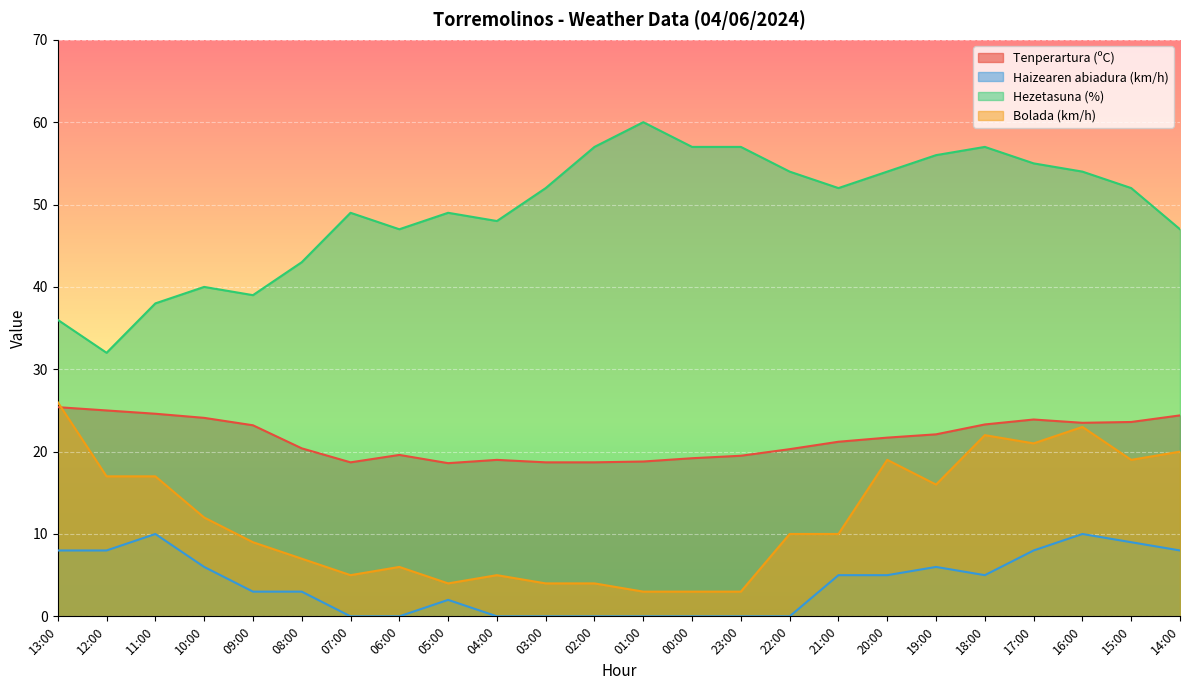

True or false: Hezetasuna (%) and Haizearen abiadura (km/h) cross at least once.

False